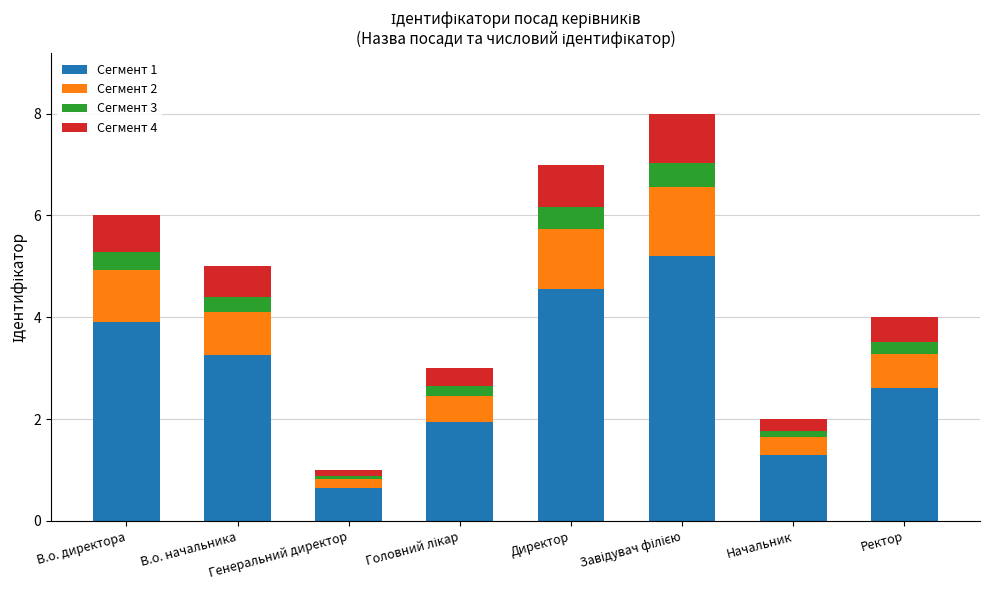

What is the lowest value of the Сегмент 1 series?

0.7